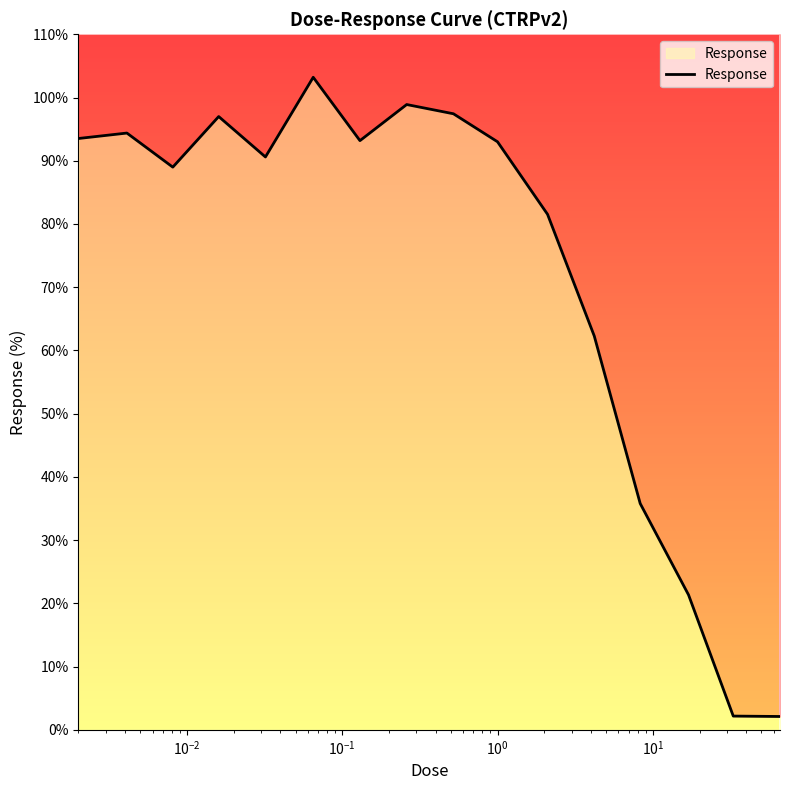

How many distinct data groups are displayed?

1